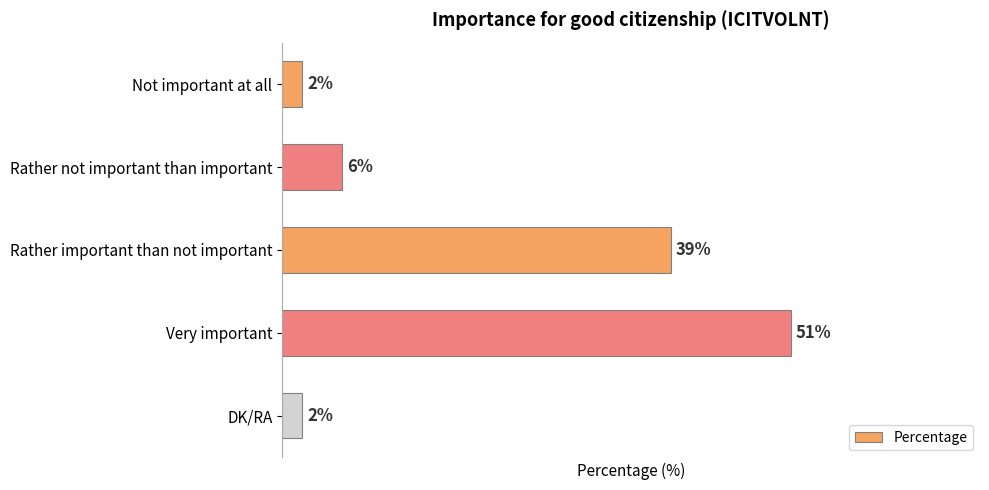

Which category has the highest value across all series?

Very important